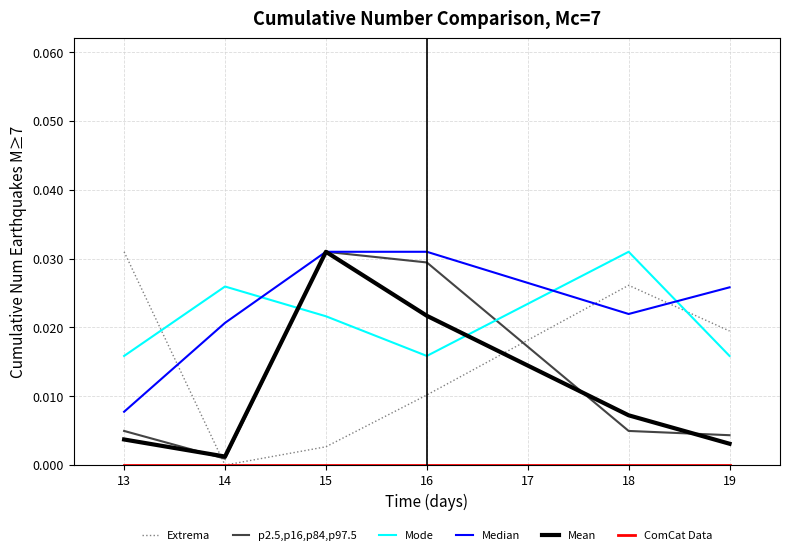

At which category is the sum across all series the highest?

15